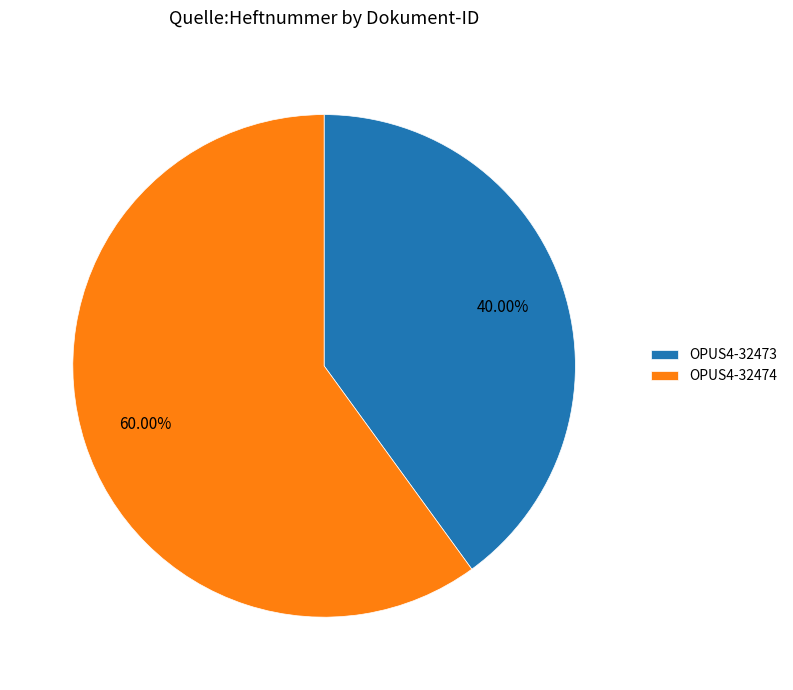

Which slice represents more than half of the pie?

OPUS4-32474